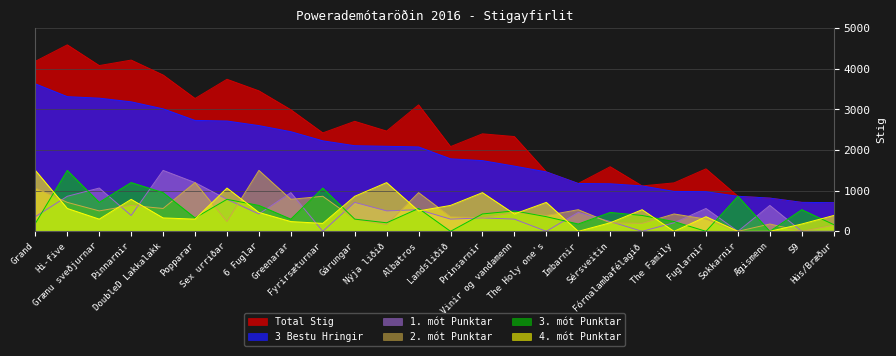

The value of Total Stig at Popparar is 3270.0. True or false?

True